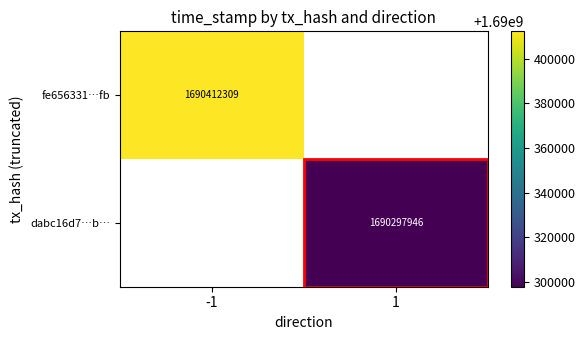

Is the value of fe656331…fb at -1 greater than the value of dabc16d7…b… at 1?

Yes